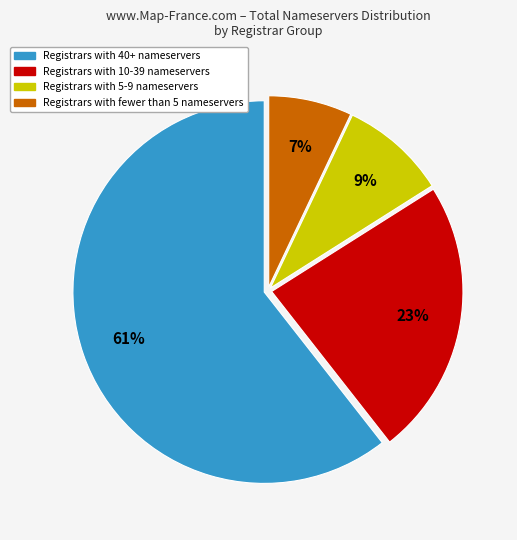

Is there a majority slice in this chart?

Yes